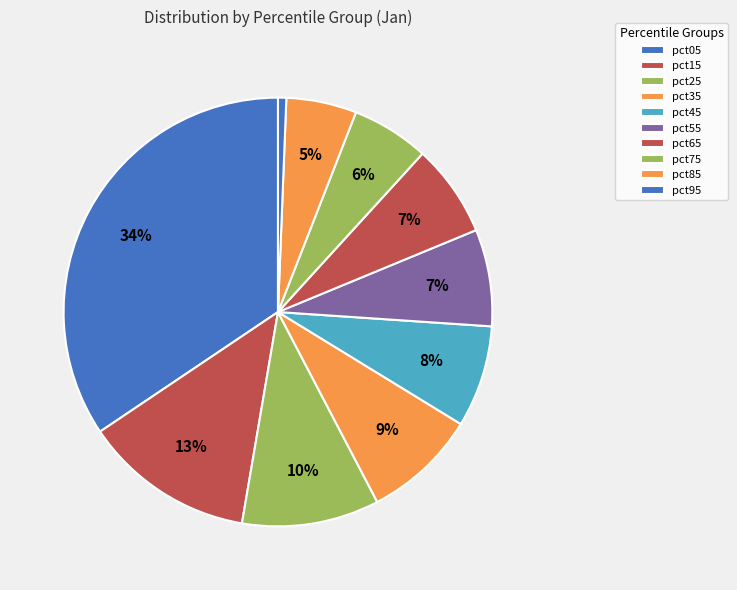

How many segments does this pie chart have?

10